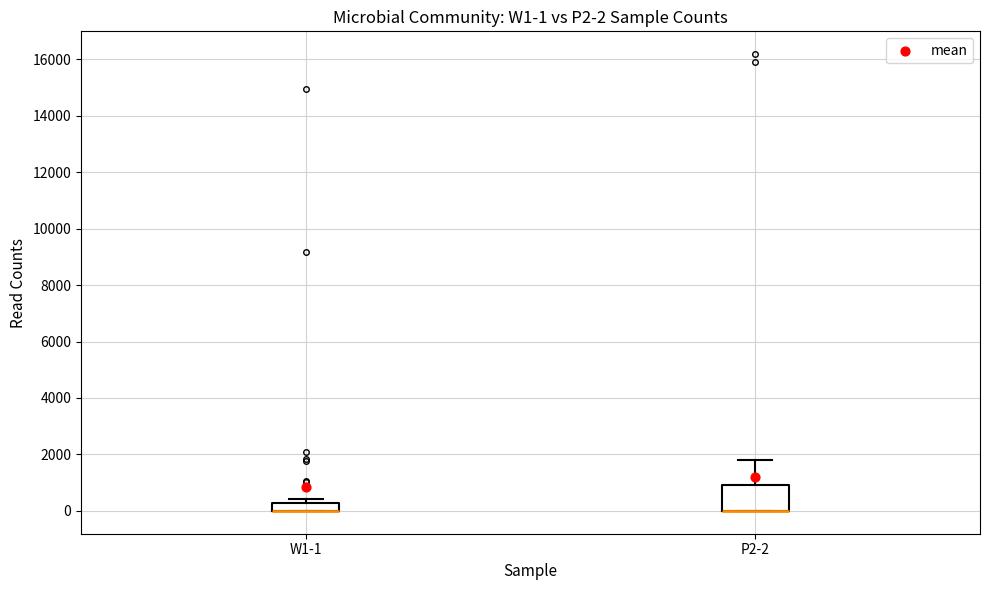

Which box is the tallest, from its lower edge to its upper edge?

P2-2